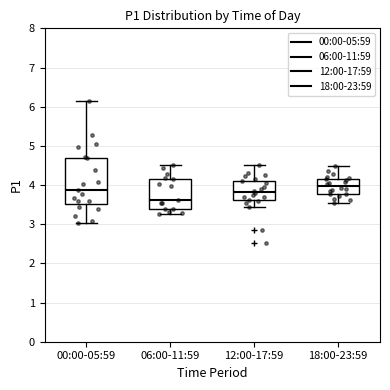

Reading left to right, read every box against the y-axis: the position of its median line, the range the box covers, and the ends of its whiskers. The values are not printed on the chart, so give them approximately, as read against the axis.

00:00-05:59: median 3.9, box 3.5 to 4.7, whiskers 3.0 to 6.2
06:00-11:59: median 3.6, box 3.4 to 4.2, whiskers 3.3 to 4.5
12:00-17:59: median 3.8, box 3.6 to 4.1, whiskers 3.5 to 4.5
18:00-23:59: median 4.0, box 3.8 to 4.2, whiskers 3.6 to 4.5